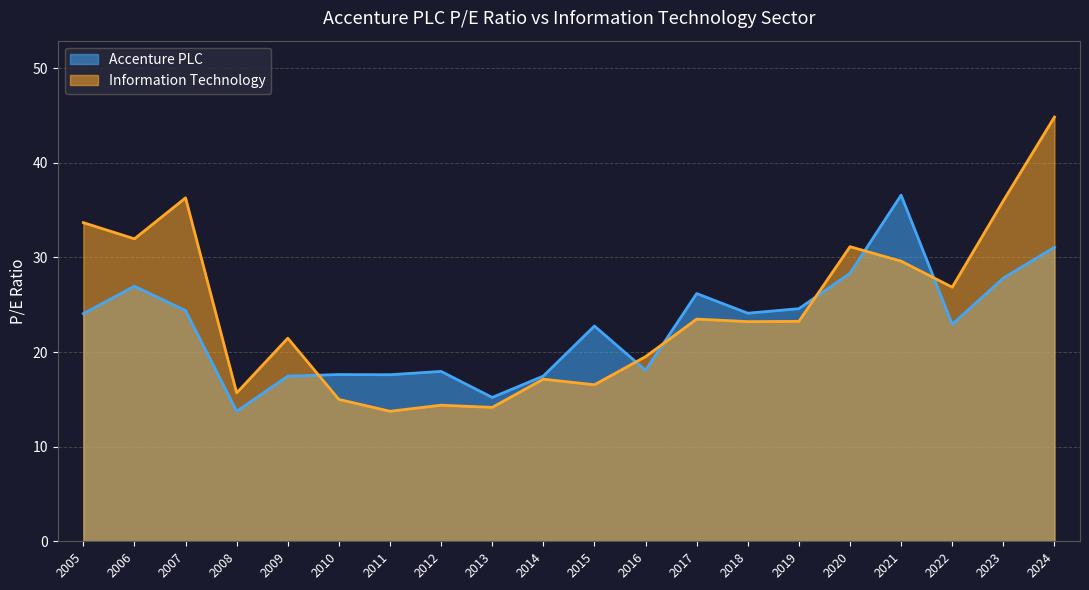

How many interior local valleys does the Information Technology series have?

7